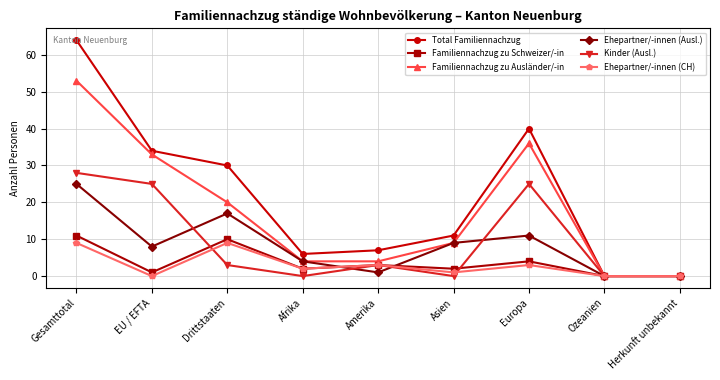

Does the chart display data point markers on the line(s)?

Yes